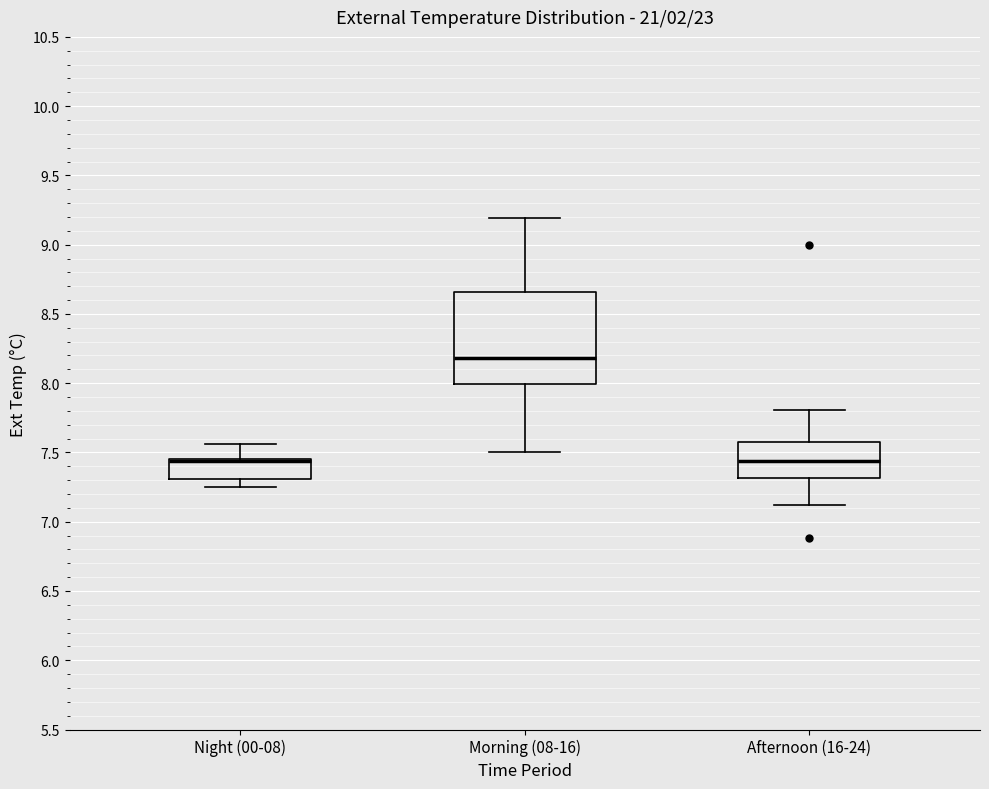

Where is the lower edge of the box for Night (00-08) on the y-axis? The values are not printed on the chart, so give them approximately, as read against the axis.

7.30